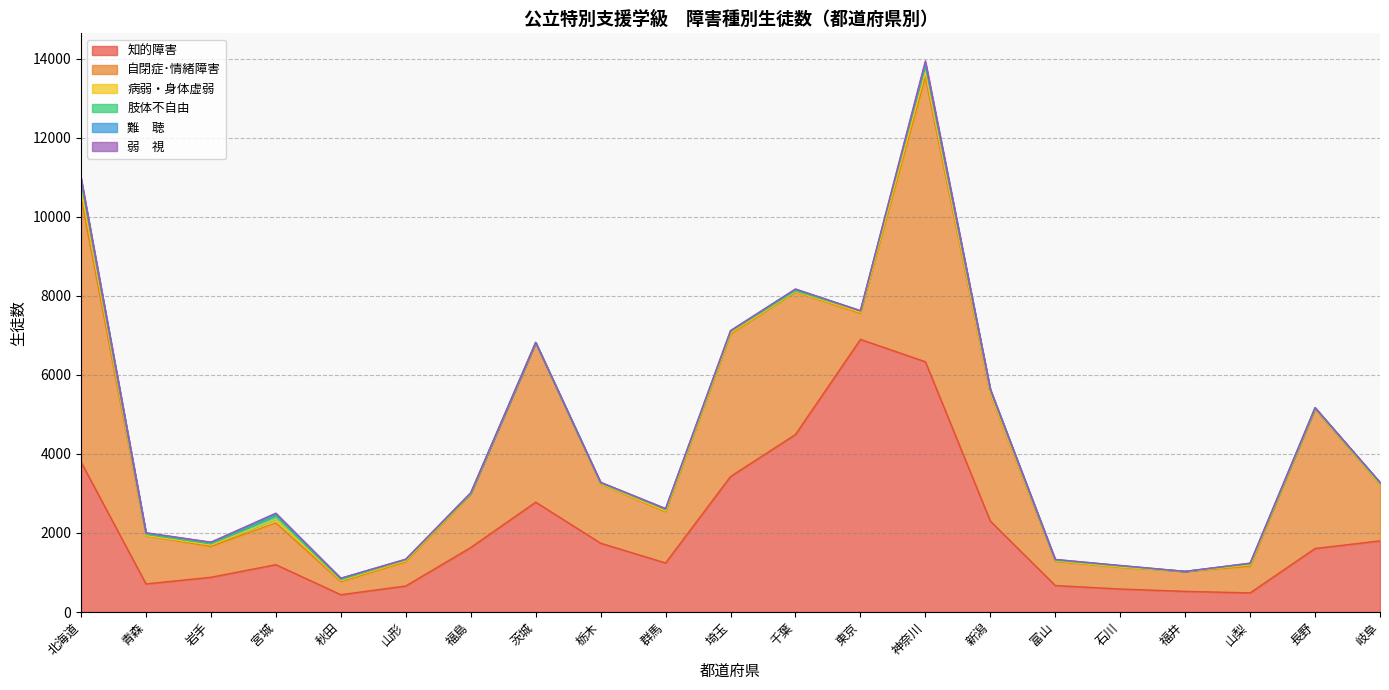

Which series has the largest range (max minus min)?

自閉症･情緒障害